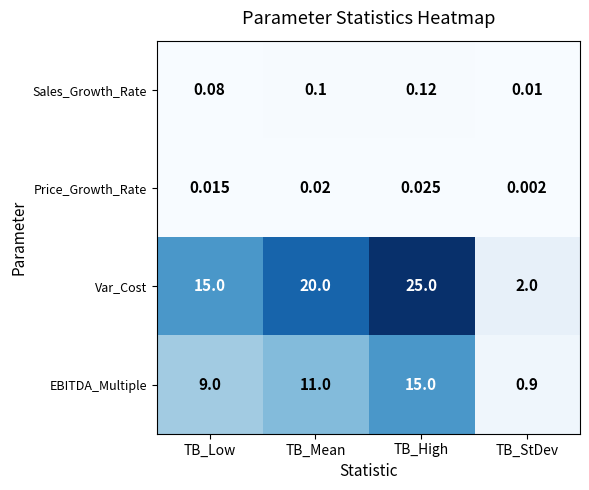

What is the total value across all series at TB_Low?

24.1